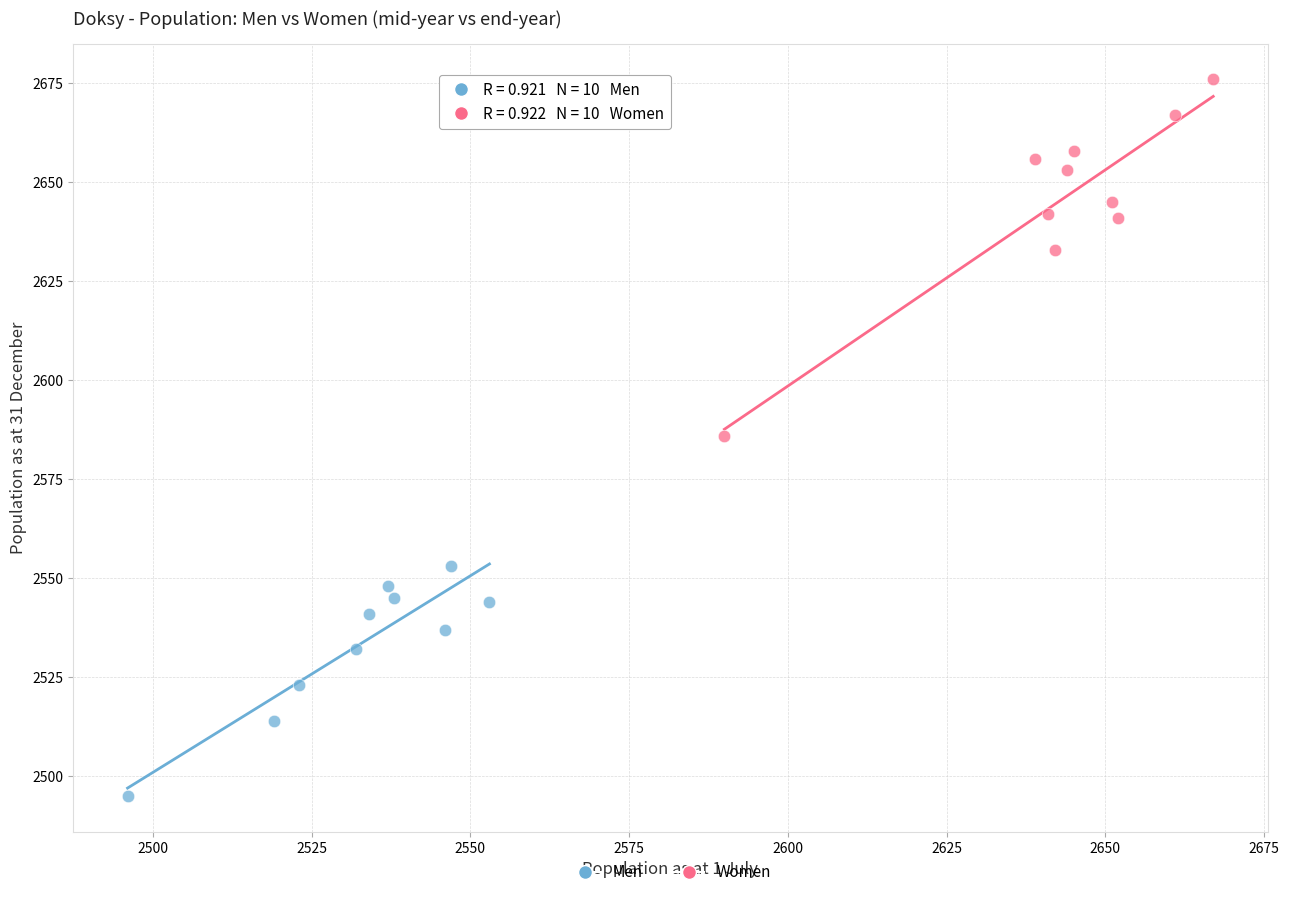

What are all the series names shown in the legend?

Men, Women